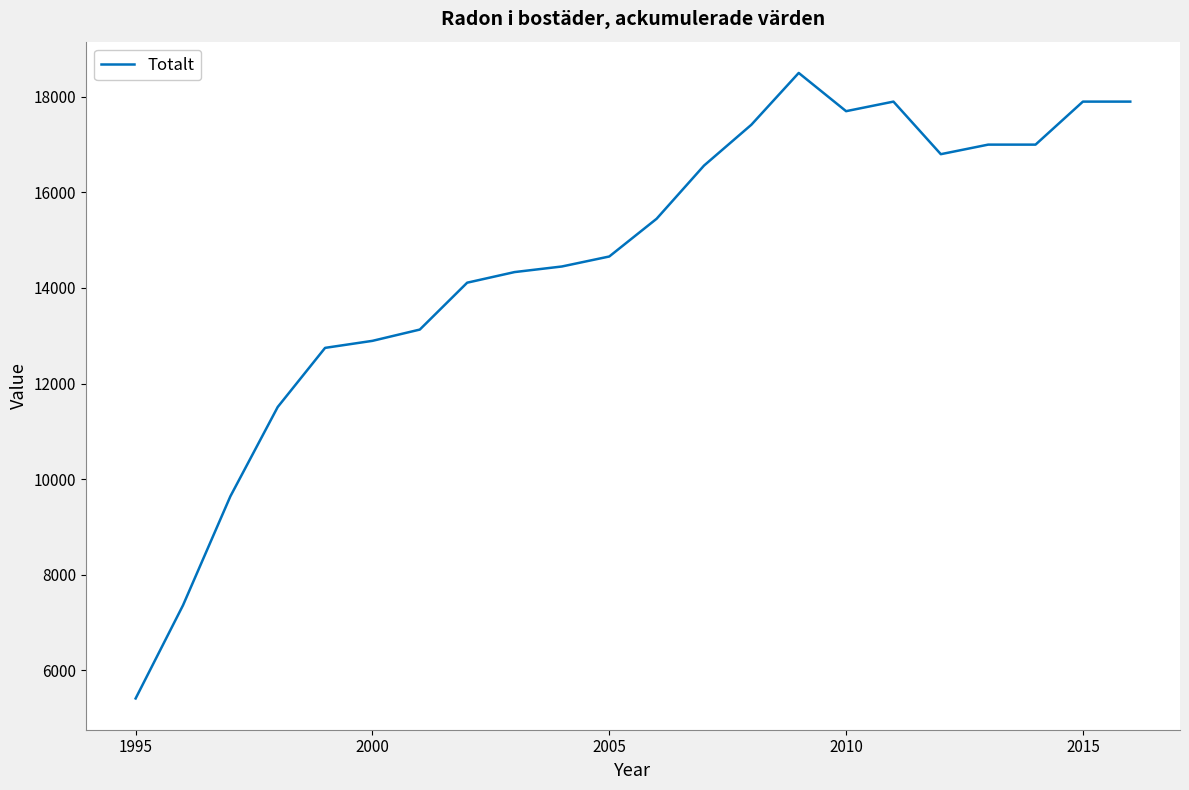

What is the difference between the maximum and minimum values?

13089